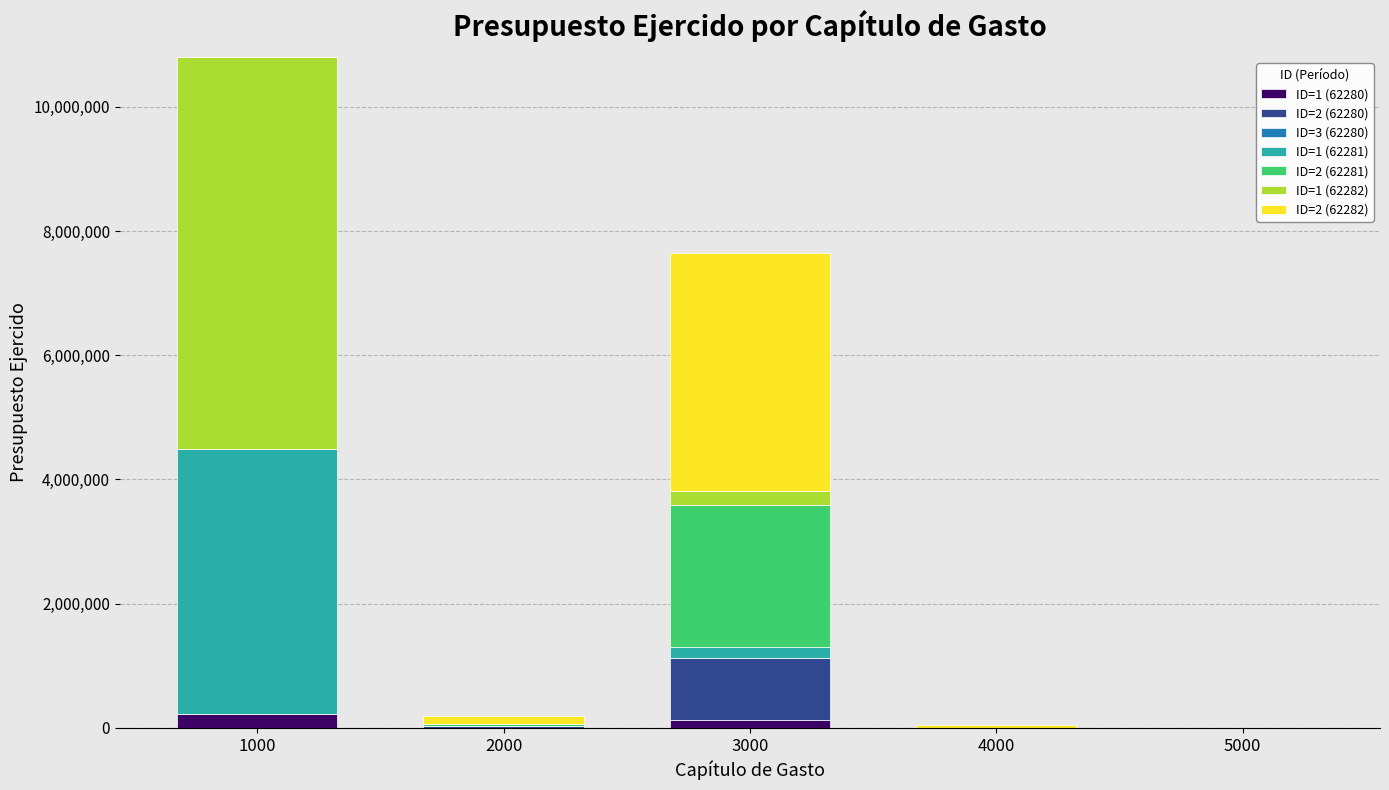

At which category is the sum across all series the highest?

1000